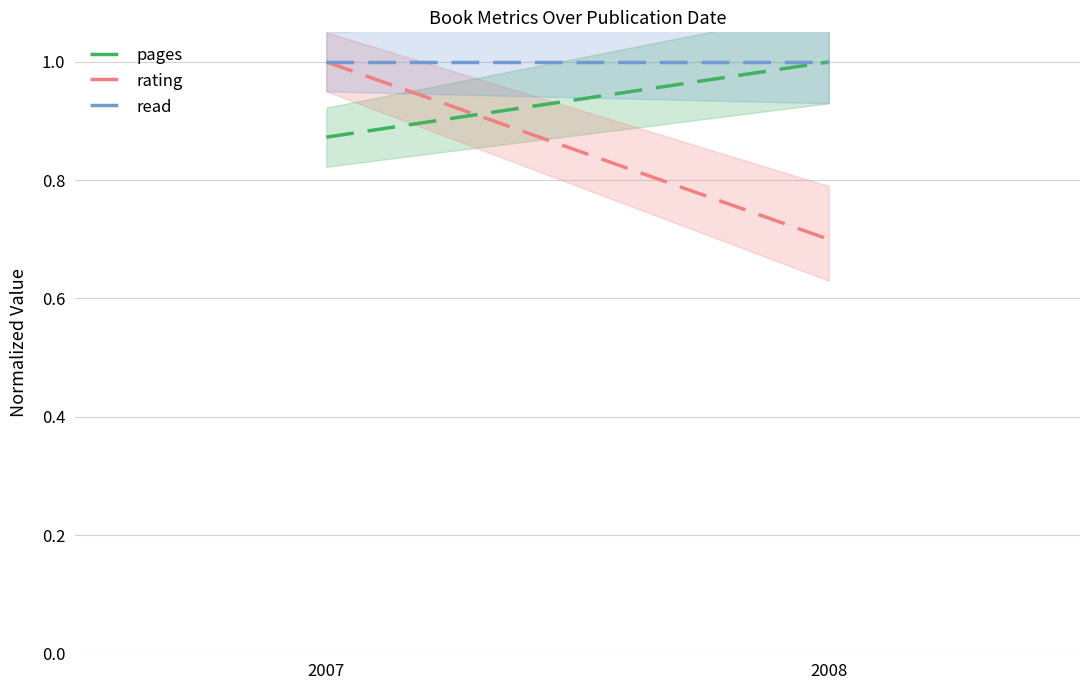

Count the pages values in the range 0 to 1.

2